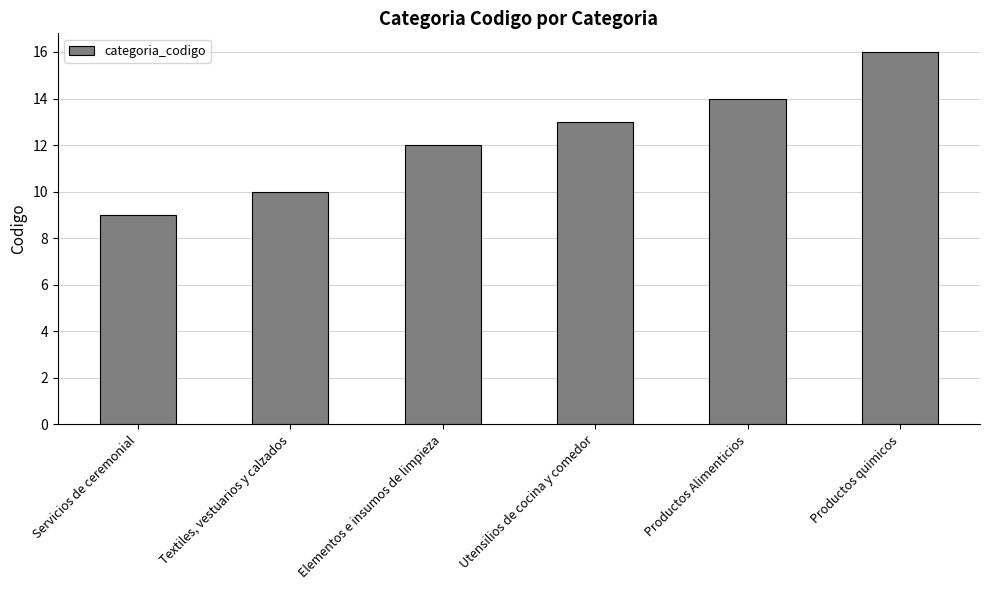

Read the value at Servicios de ceremonial.

9